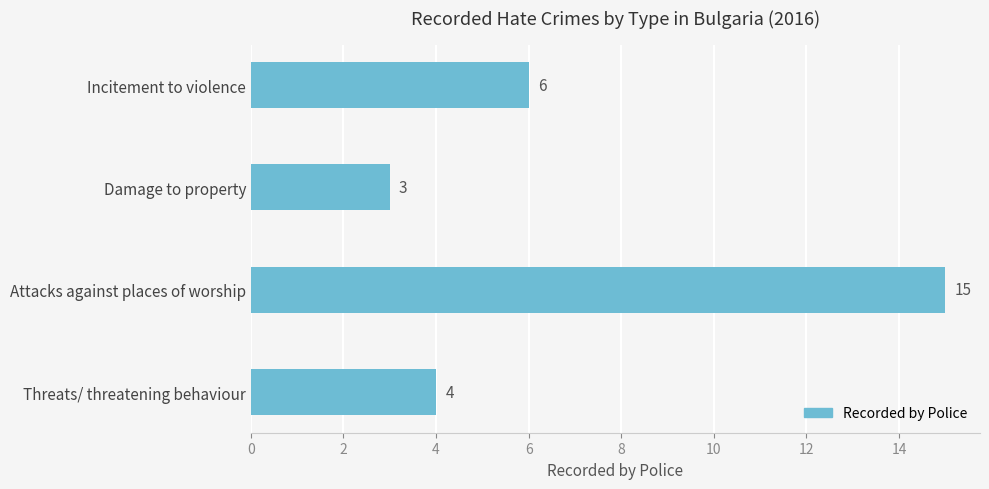

At which label is the value closest to 9?

Incitement to violence